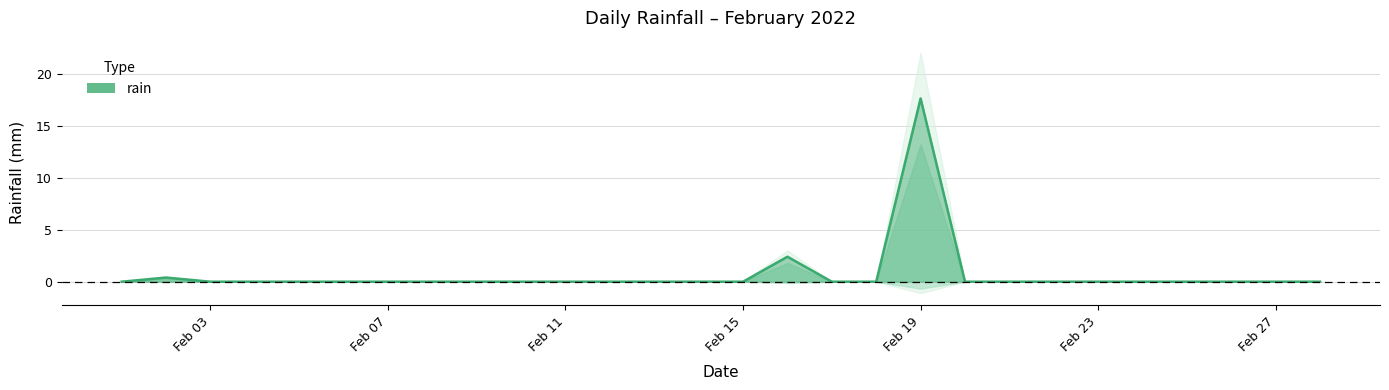

List the labels in order of value, smallest first.

2022-02-01, 2022-02-03, 2022-02-04, 2022-02-05, 2022-02-06, 2022-02-07, 2022-02-08, 2022-02-09, 2022-02-10, 2022-02-11, 2022-02-12, 2022-02-13, 2022-02-14, 2022-02-15, 2022-02-17, 2022-02-18, 2022-02-20, 2022-02-21, 2022-02-22, 2022-02-23, 2022-02-24, 2022-02-25, 2022-02-26, 2022-02-27, 2022-02-28, 2022-02-02, 2022-02-16, 2022-02-19